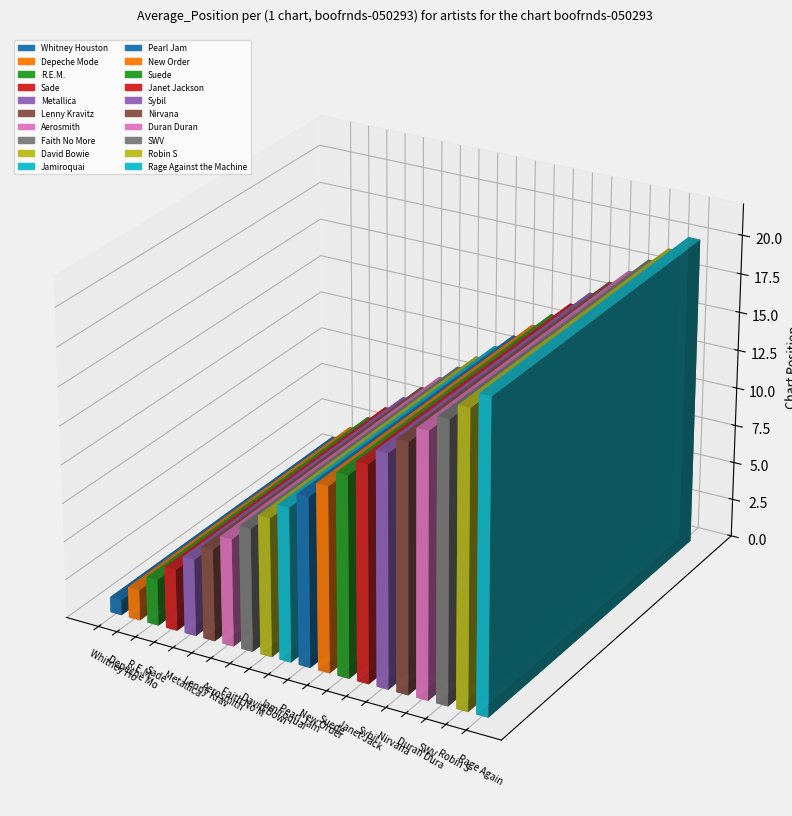

The chart shows a value of 23 at Suede. True or false?

False